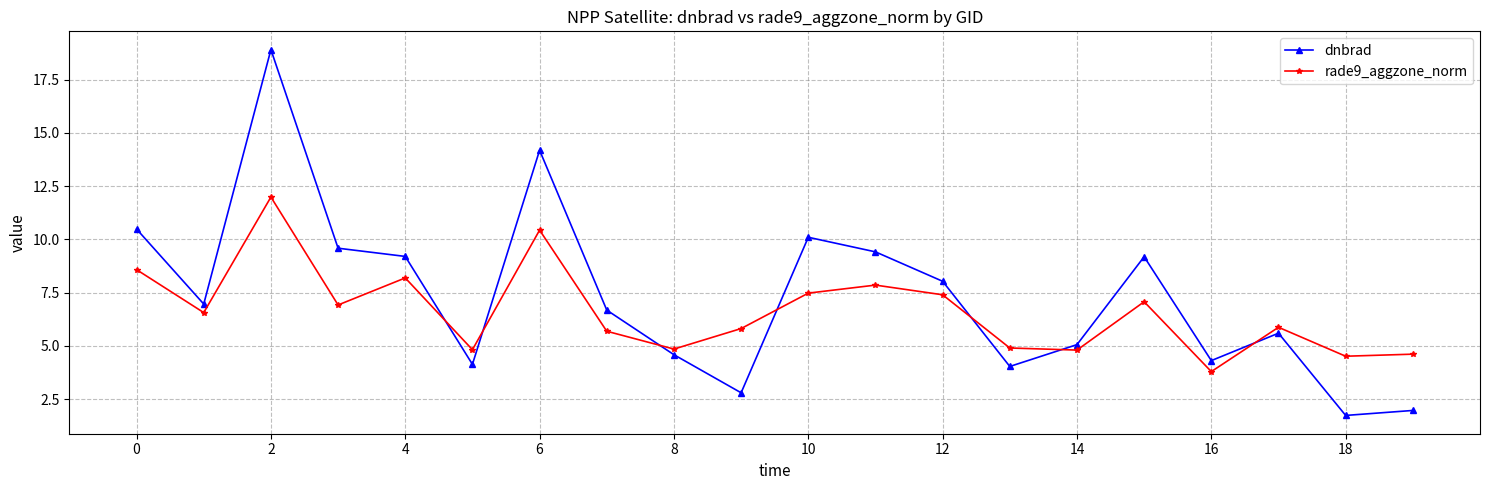

True or false: rade9_aggzone_norm has more than 0 points higher than both neighbors.

True